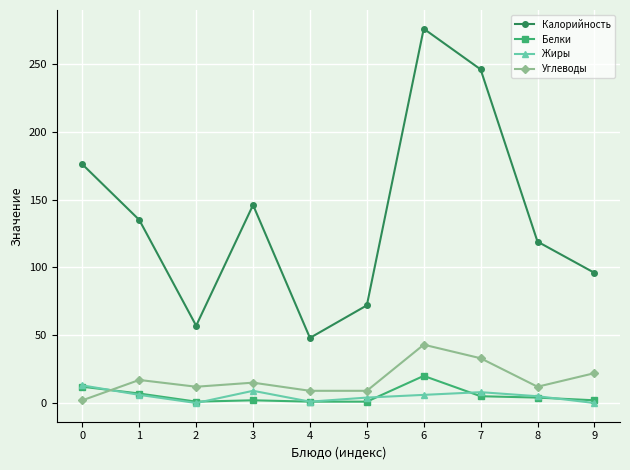

Where does the Углеводы series first go above 15?

1